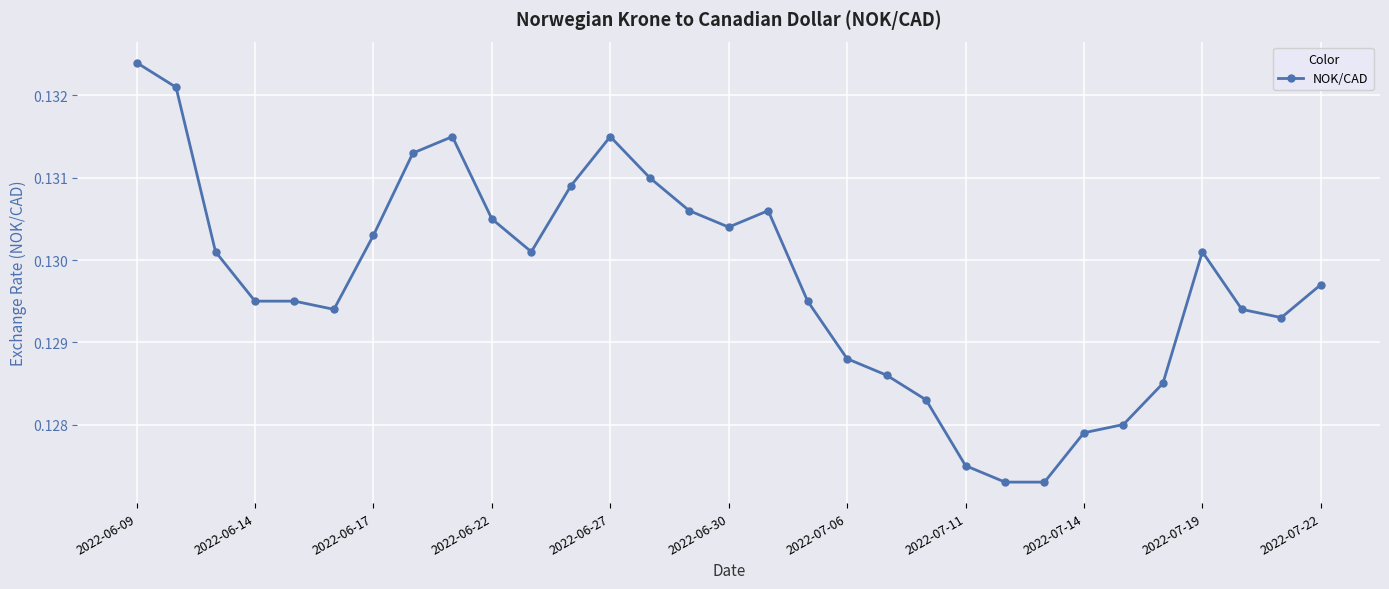

True or false: there are more than 1 points higher than both neighbors.

True